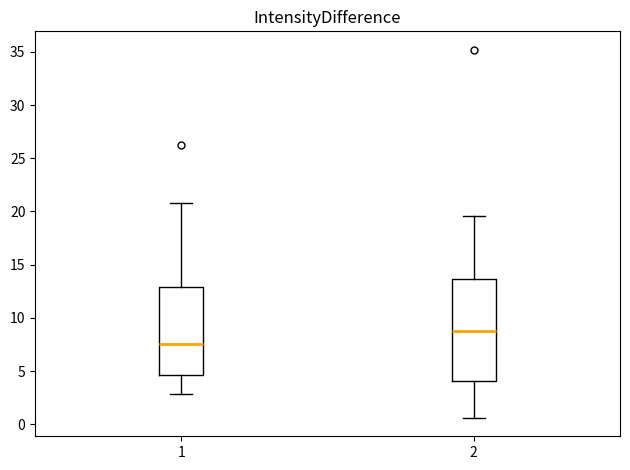

Reading left to right, transcribe this box plot: for each box, give where its median line is, the range the box spans, and where its two whiskers end, as read against the y-axis. The values are not printed on the chart, so give them approximately, as read against the axis.

1: median 7.5, box 4.5 to 13.0, whiskers 3.0 to 21.0
2: median 9.0, box 4.0 to 13.5, whiskers 0.5 to 19.5